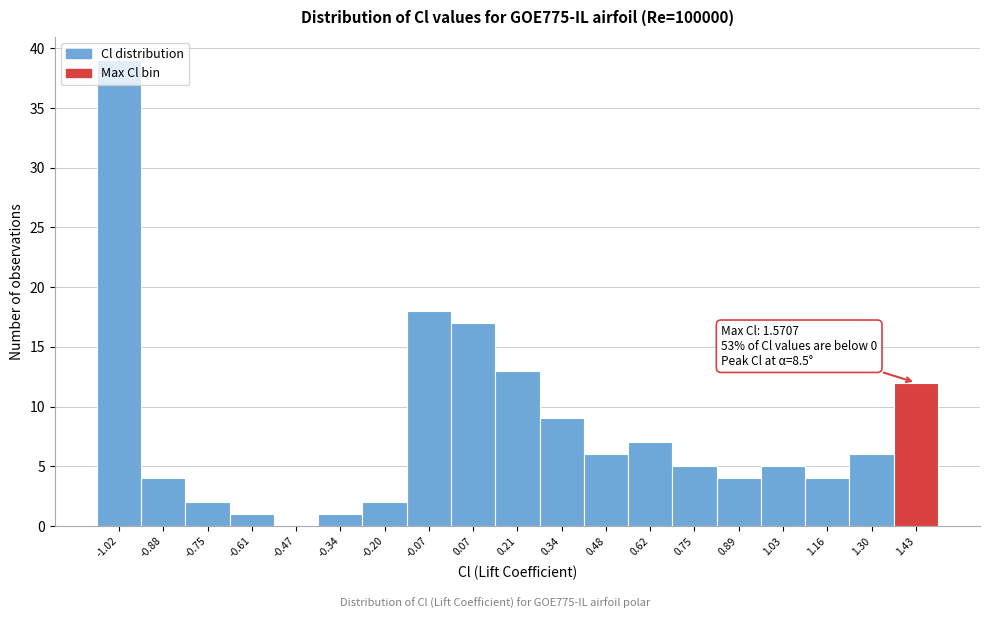

What is the sum of all values?

155